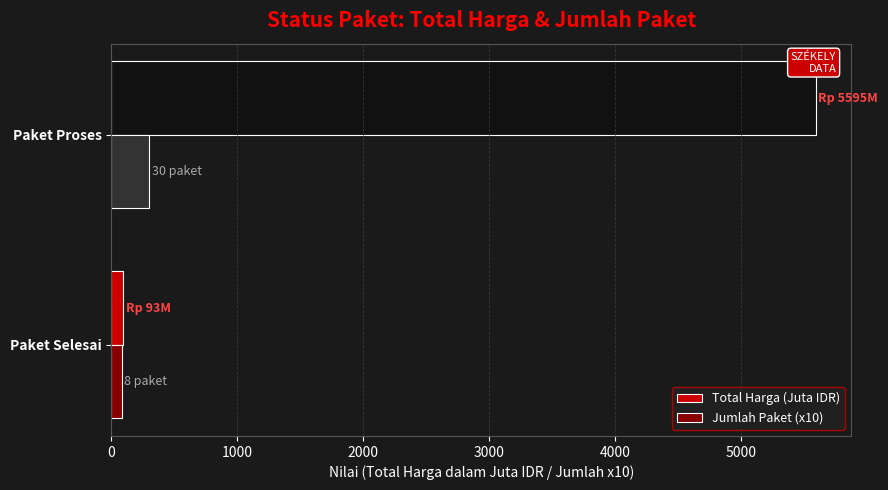

What is the average value of the Jumlah Paket (x10) series?

190.0